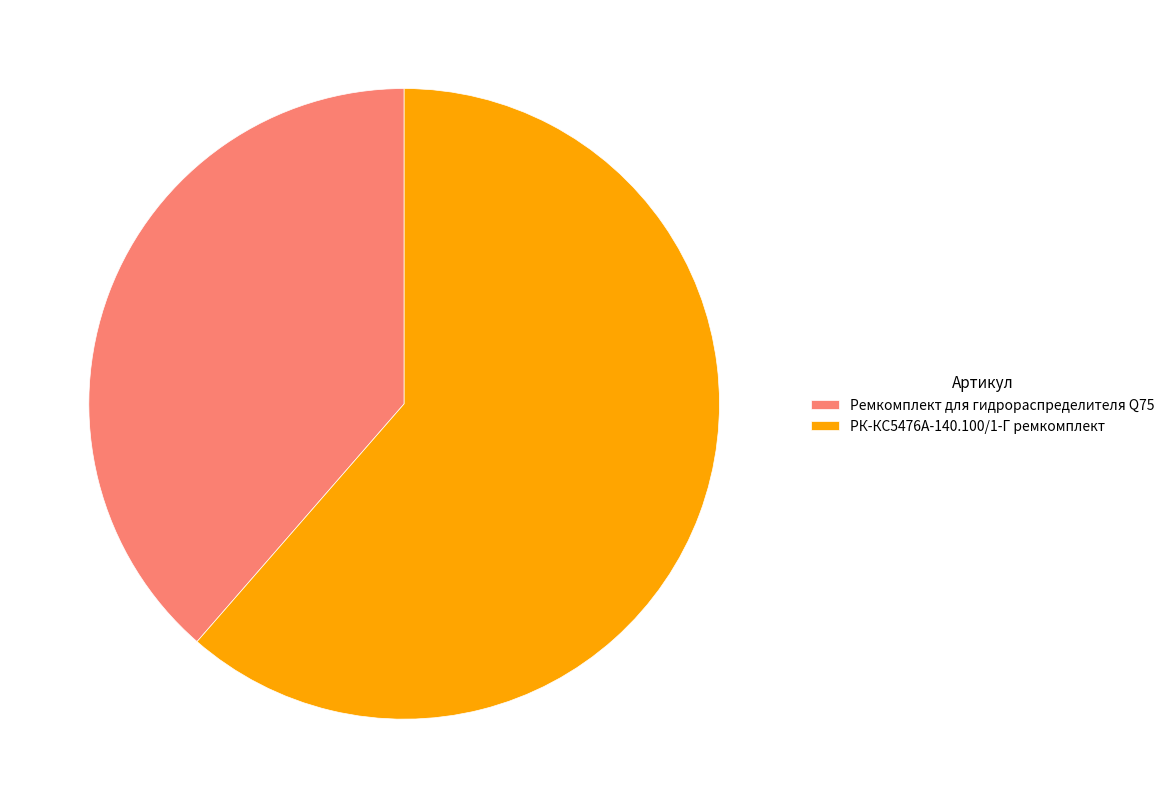

Count the number of slices in the pie.

2